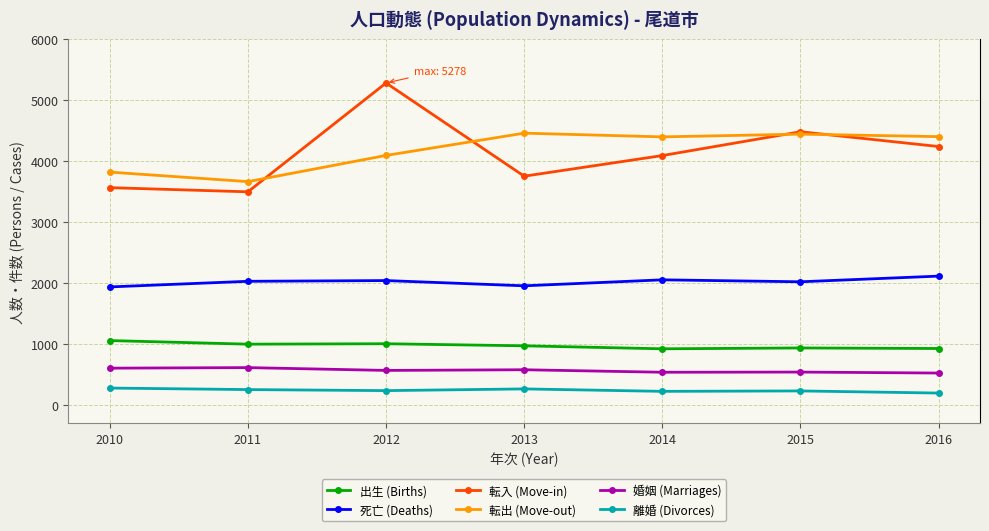

Is it true that 転出 (Move-out) equals 3818 at 2010?

True